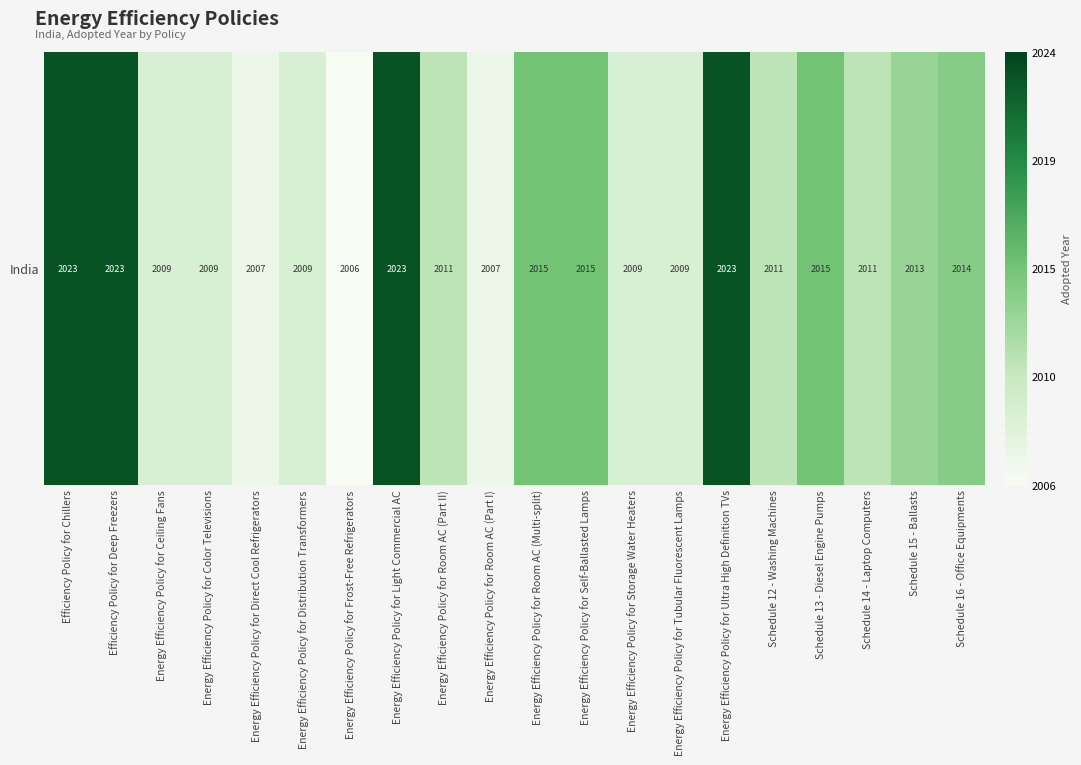

What value does the data have at Efficiency Policy for Chillers, to the nearest 5?

2025